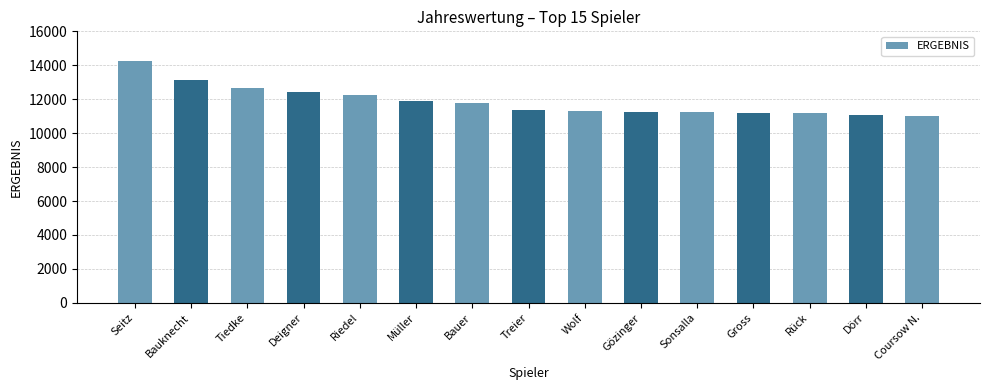

Is it true that the value at Sonsalla is 15363?

False